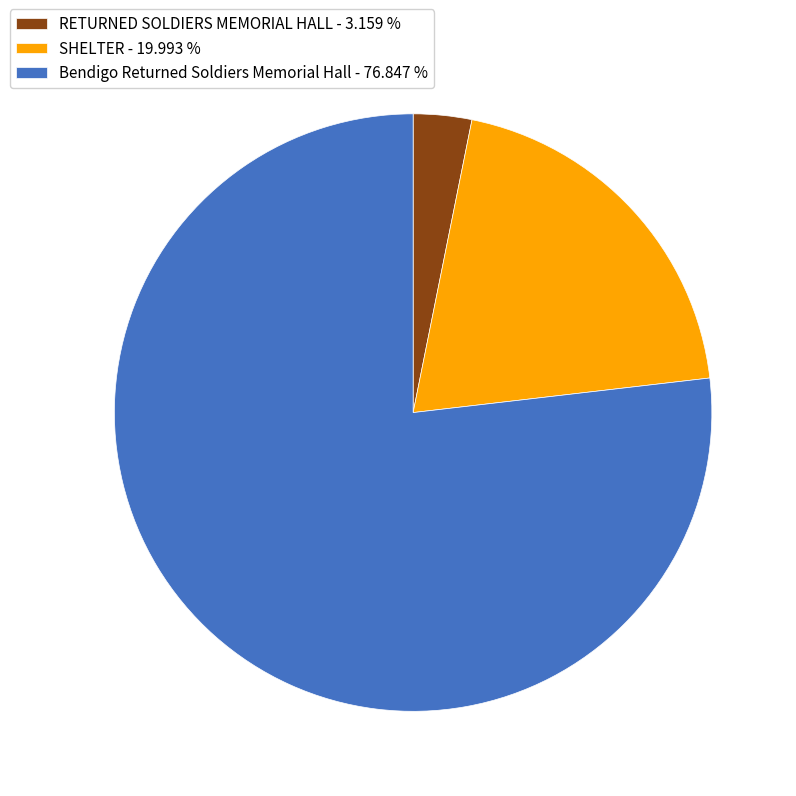

Which category has the smallest portion of the pie?

RETURNED SOLDIERS MEMORIAL HALL